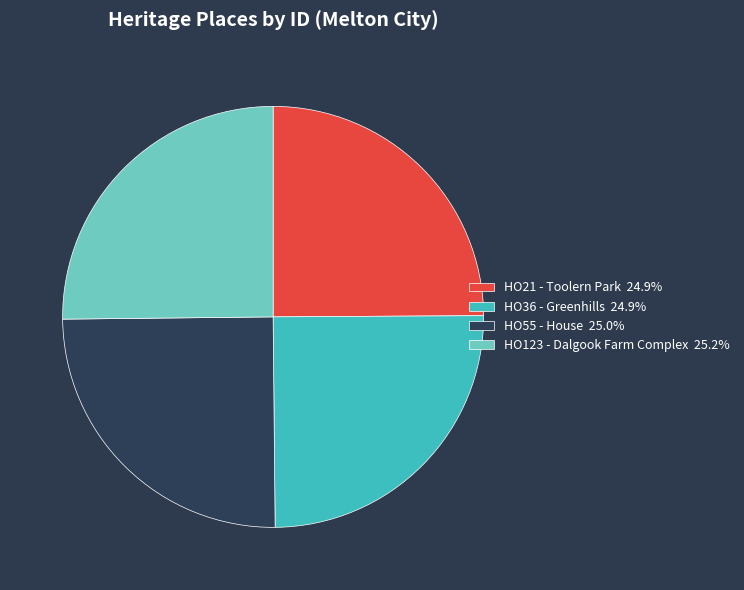

Approximately how many times larger is the value at HO123 - Dalgook Farm Complex 25.2% compared to HO21 - Toolern Park 24.9%?

1.0